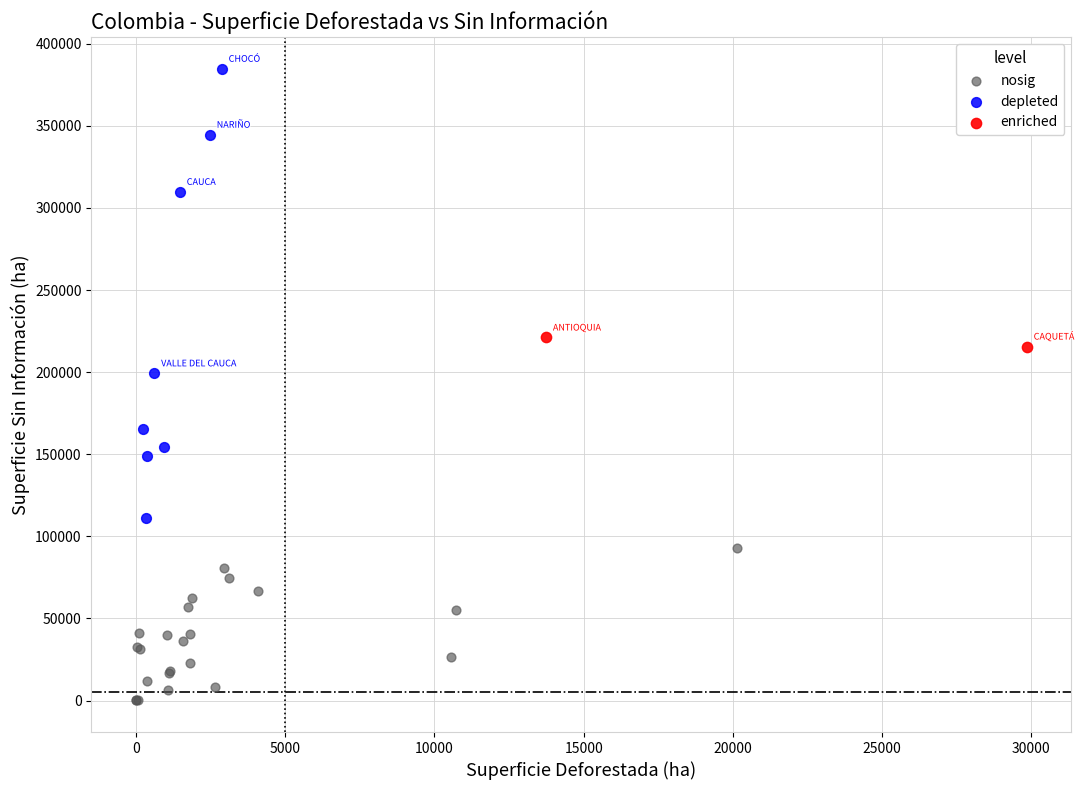

What are all the series names shown in the legend?

nosig, depleted, enriched